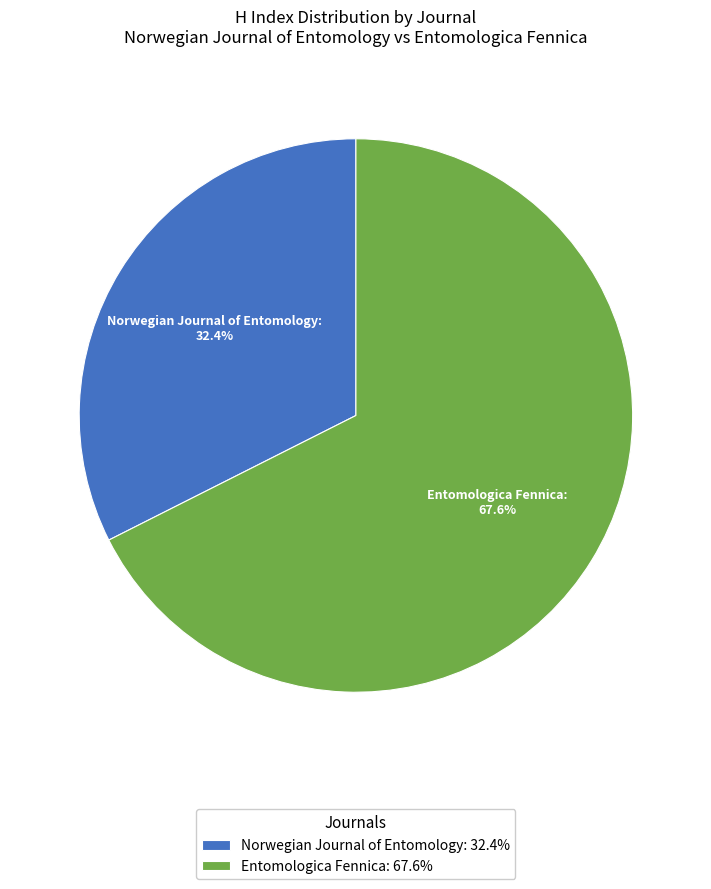

Is there a majority slice in this chart?

Yes